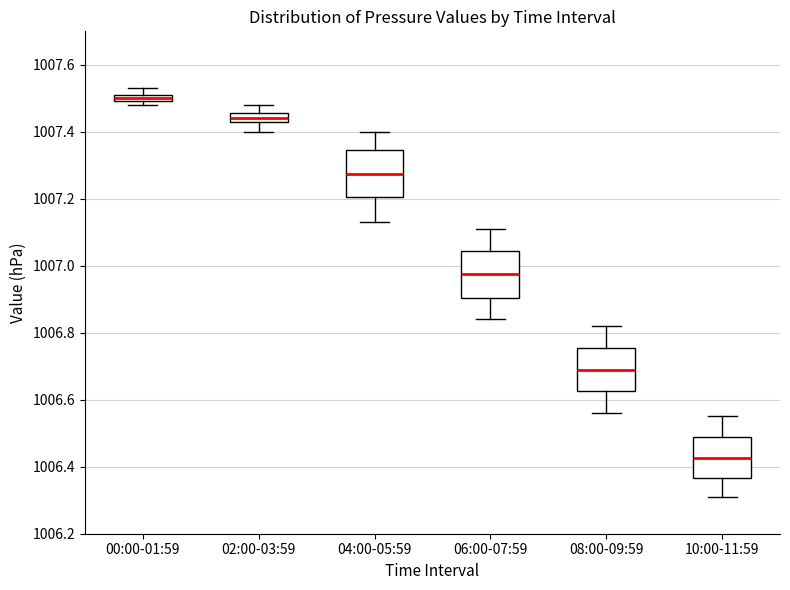

Which box's median line is the highest?

00:00-01:59